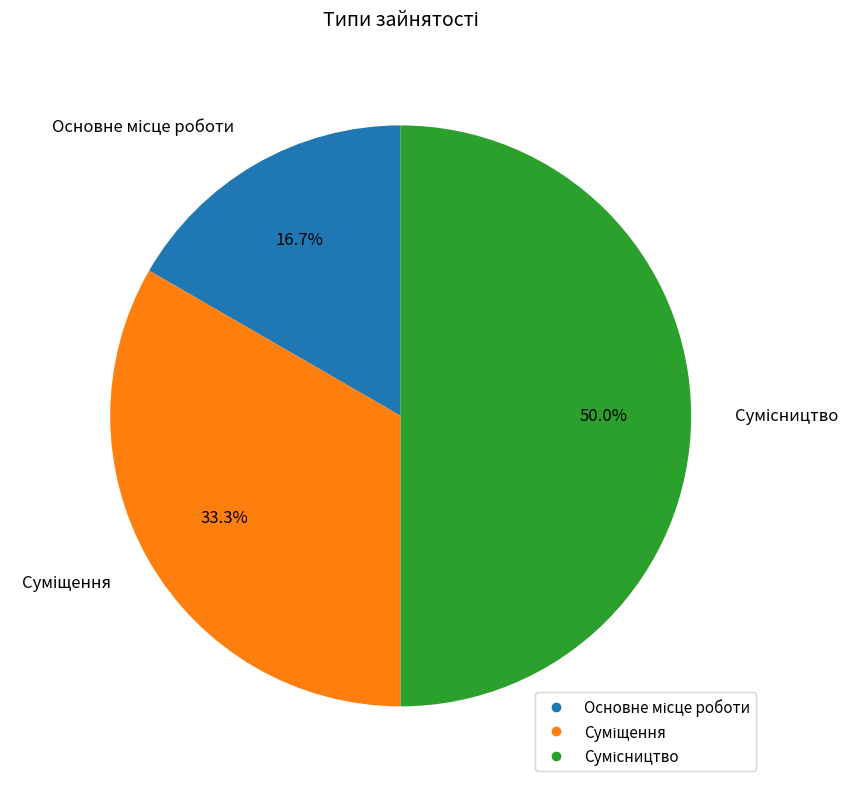

What is the change in value from Основне місце роботи to Суміщення?

+1